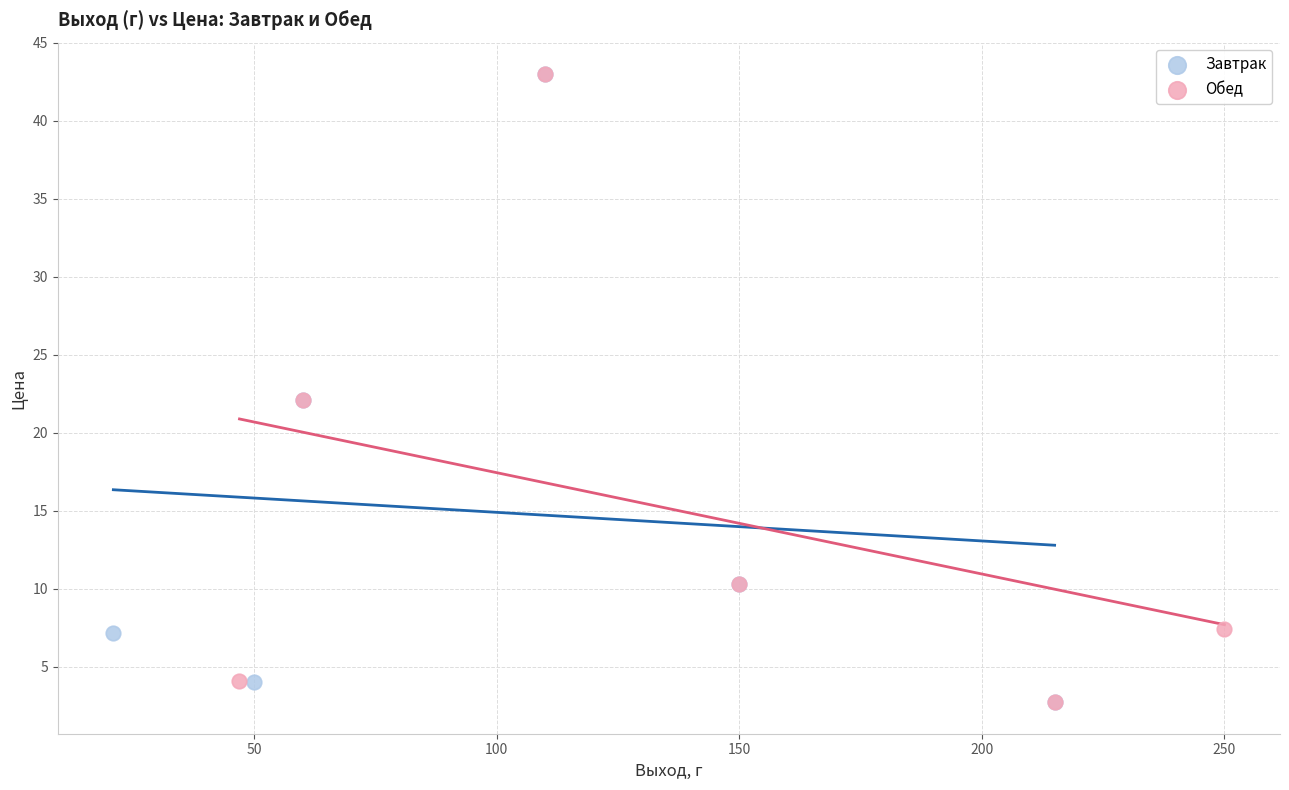

What are all the series names shown in the legend?

Завтрак, Обед